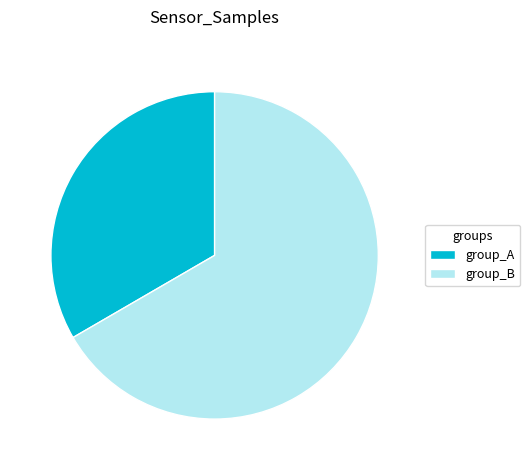

Count the number of slices in the pie.

2